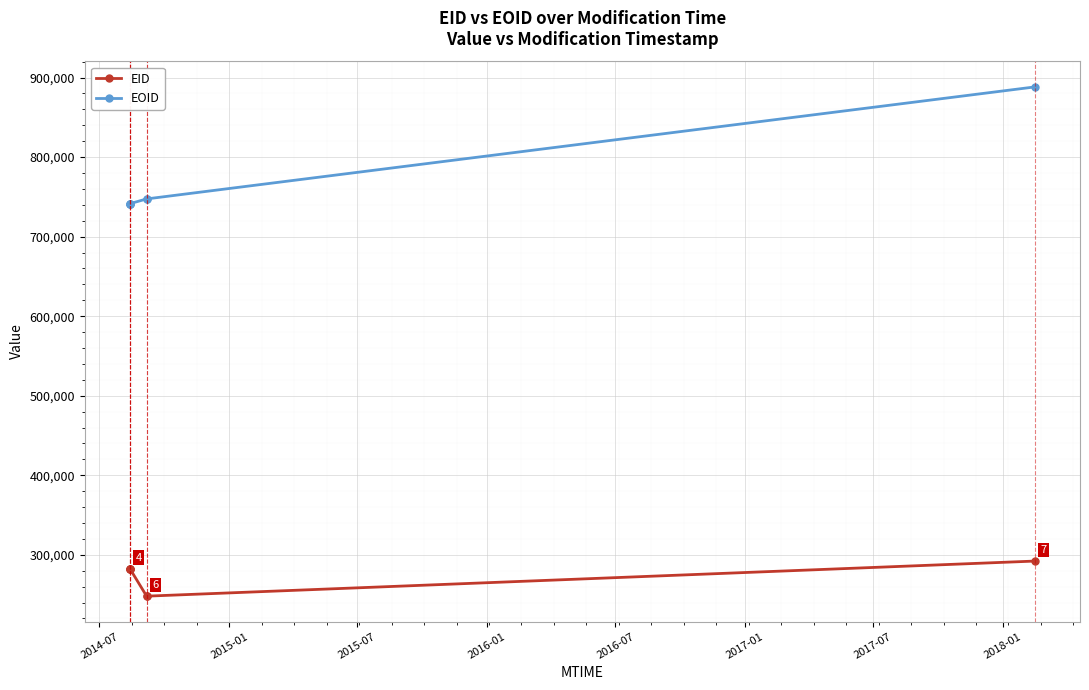

True or false: EID and EOID cross at least once.

False